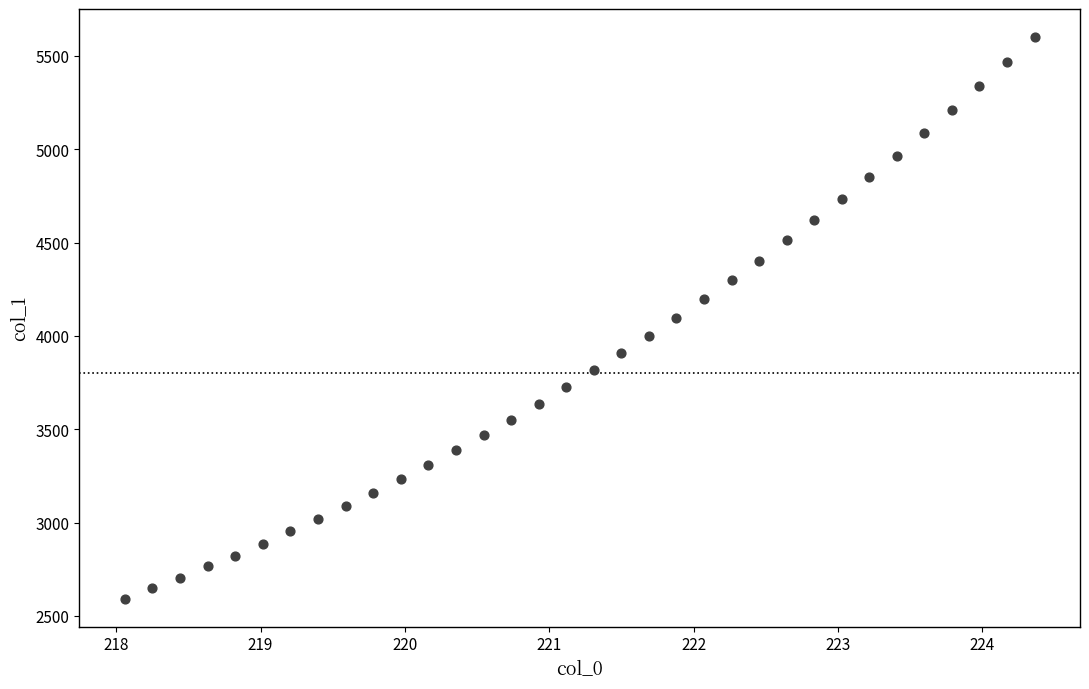

What is the range of Y values (max minus min)?

3007.2